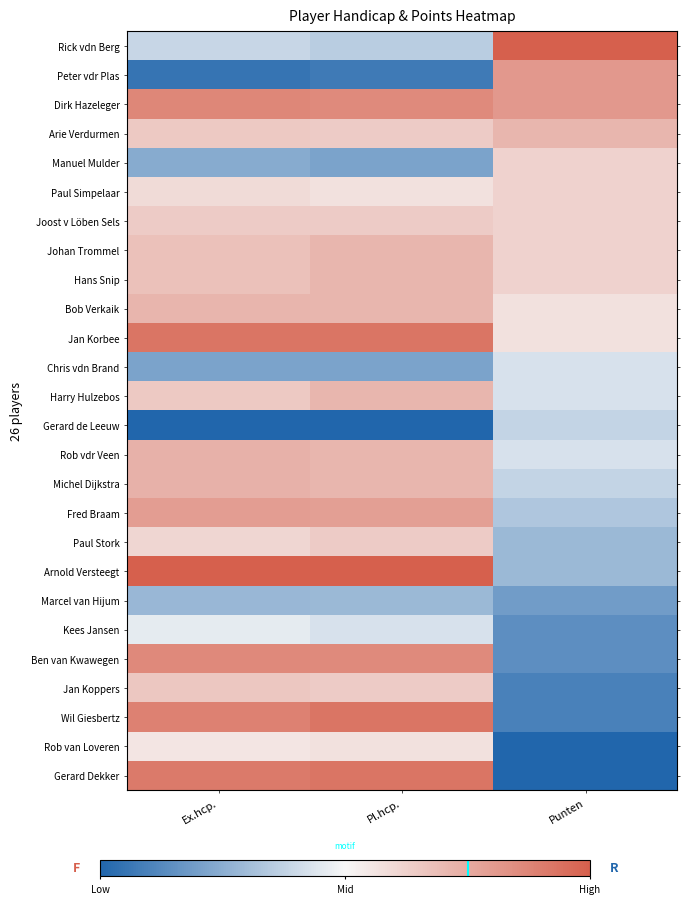

What is the greatest value displayed?

1.0